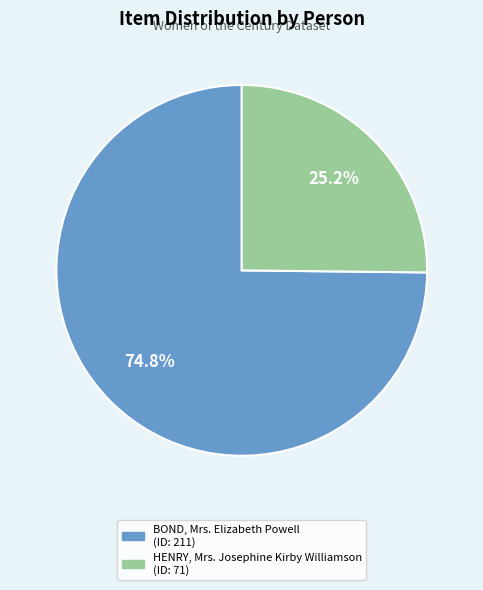

True or false: HENRY, Mrs. Josephine Kirby Williamson accounts for 15% of the total.

False